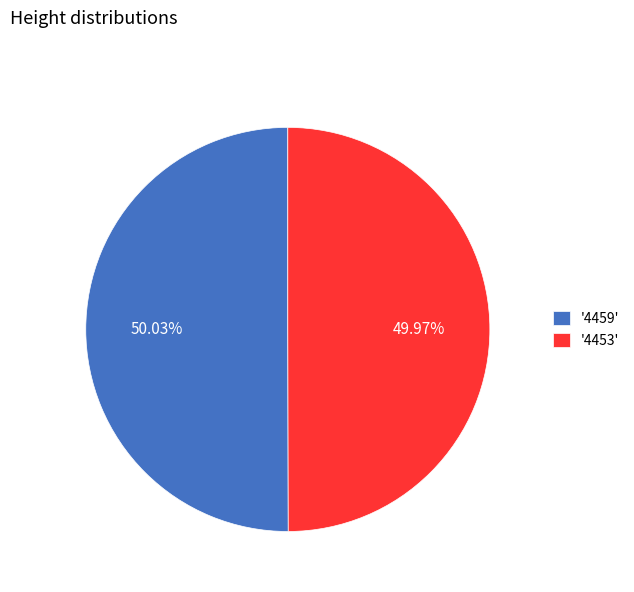

Approximately how many times larger is the value at '4453' compared to '4459'?

1.0